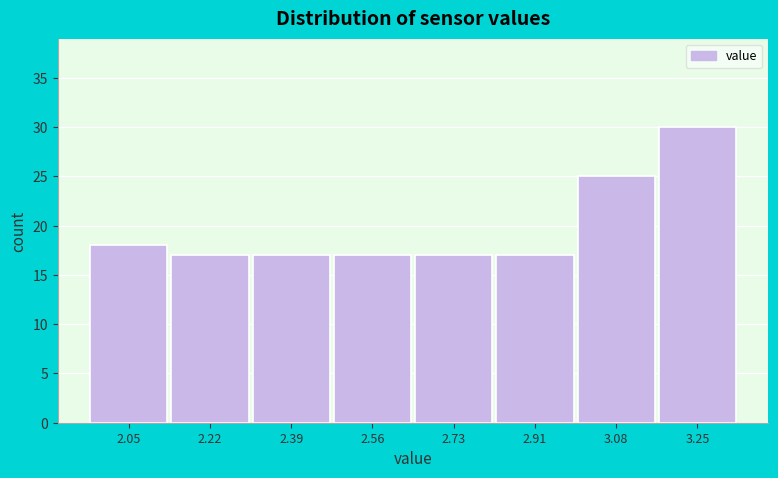

Reading left to right, list all the values displayed in this chart.

2.05=18	2.22=17	2.39=17	2.56=17	2.73=17	2.91=17	3.08=25	3.25=30